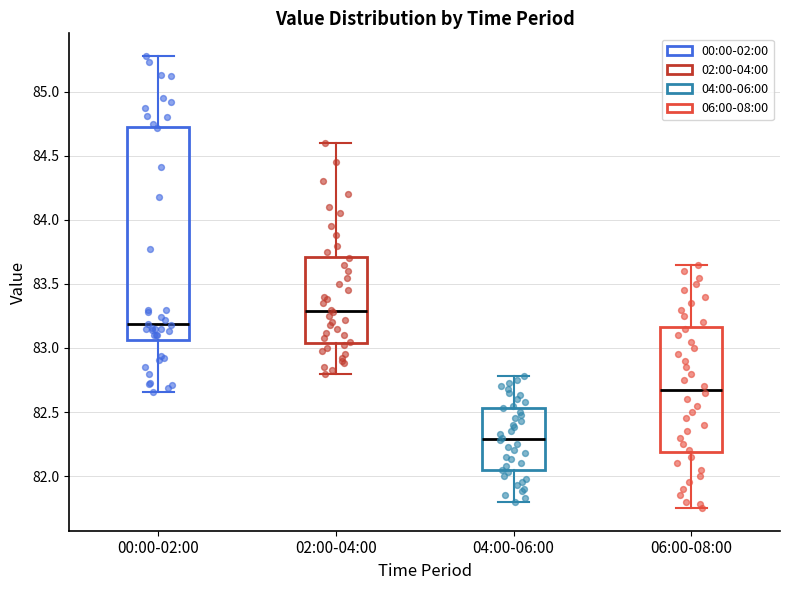

Which box's median line is the highest?

02:00-04:00